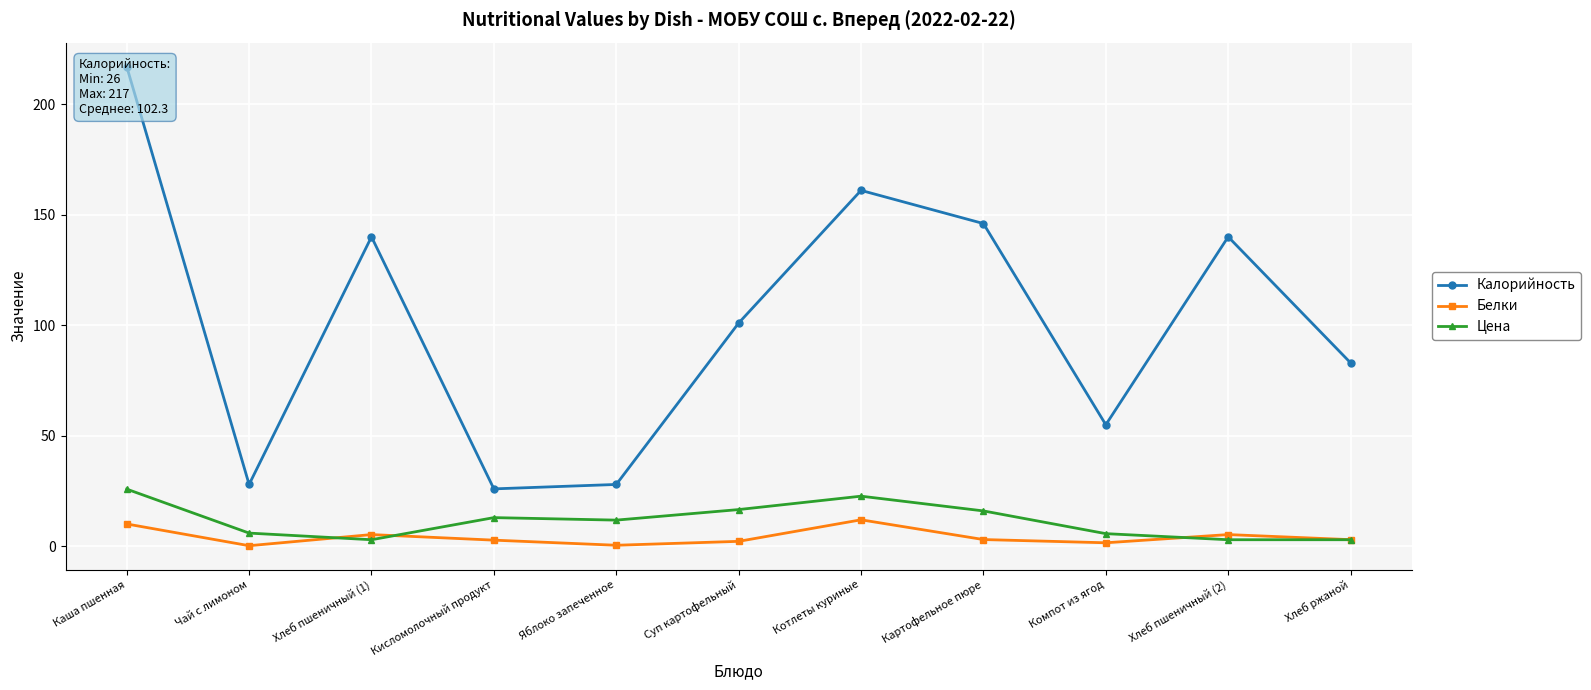

How many interior local peaks does the Белки series have?

3